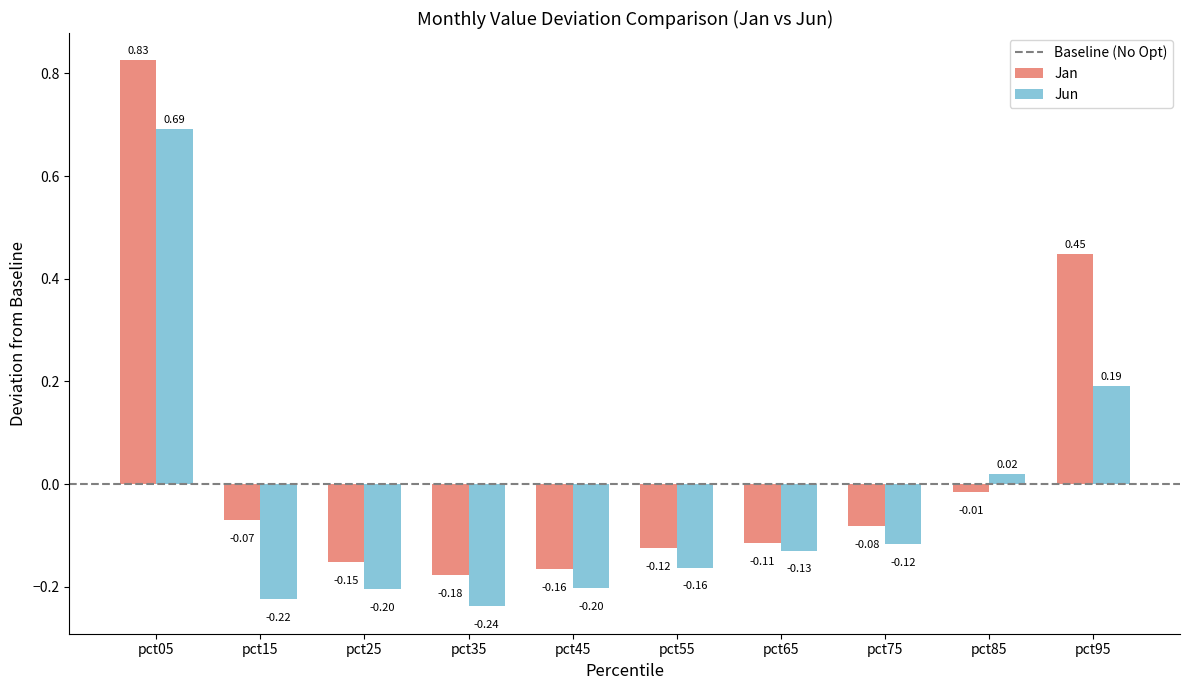

Are the bars grouped side by side (vs. stacked)?

Yes